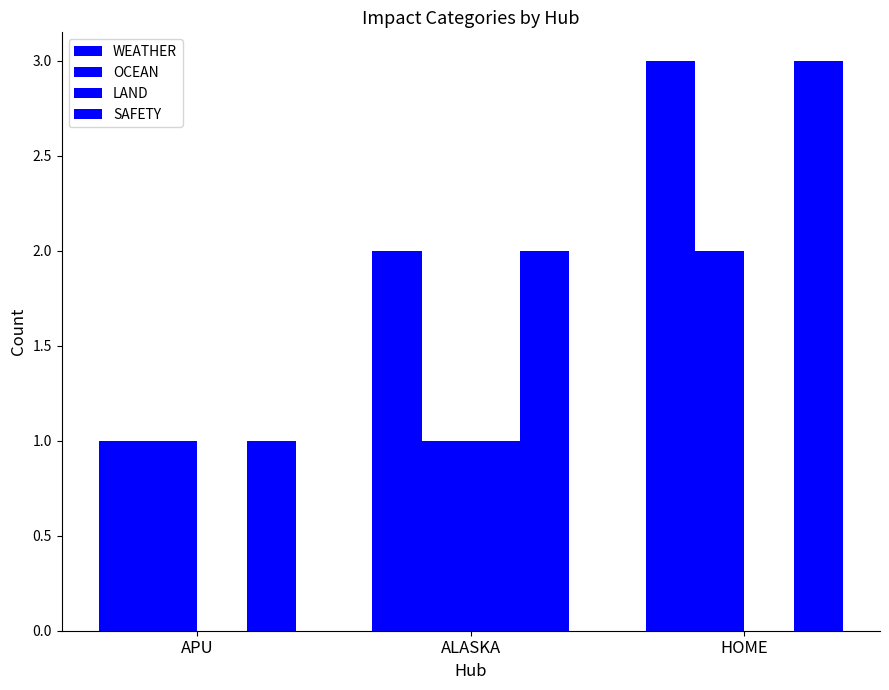

Where does the WEATHER series first go above 2?

HOME